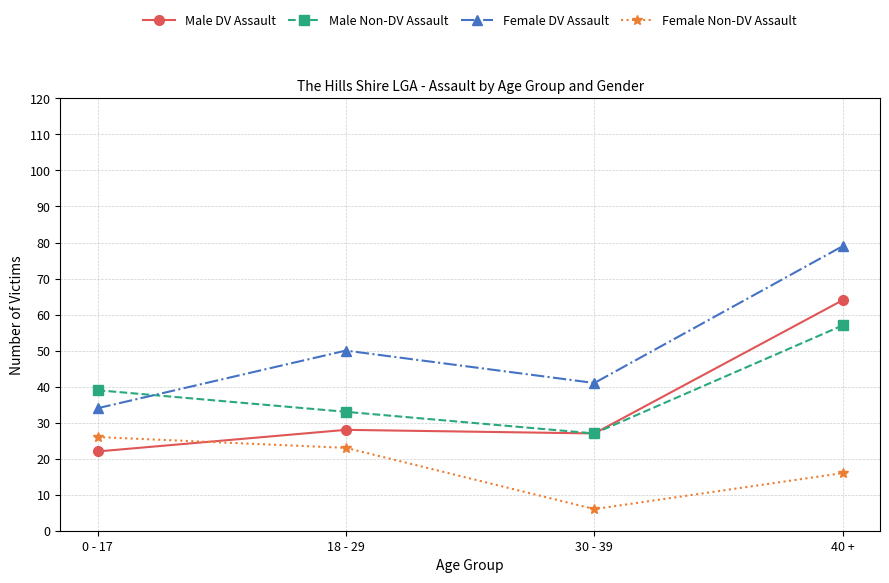

Is this an area chart (filled region under the line)?

No